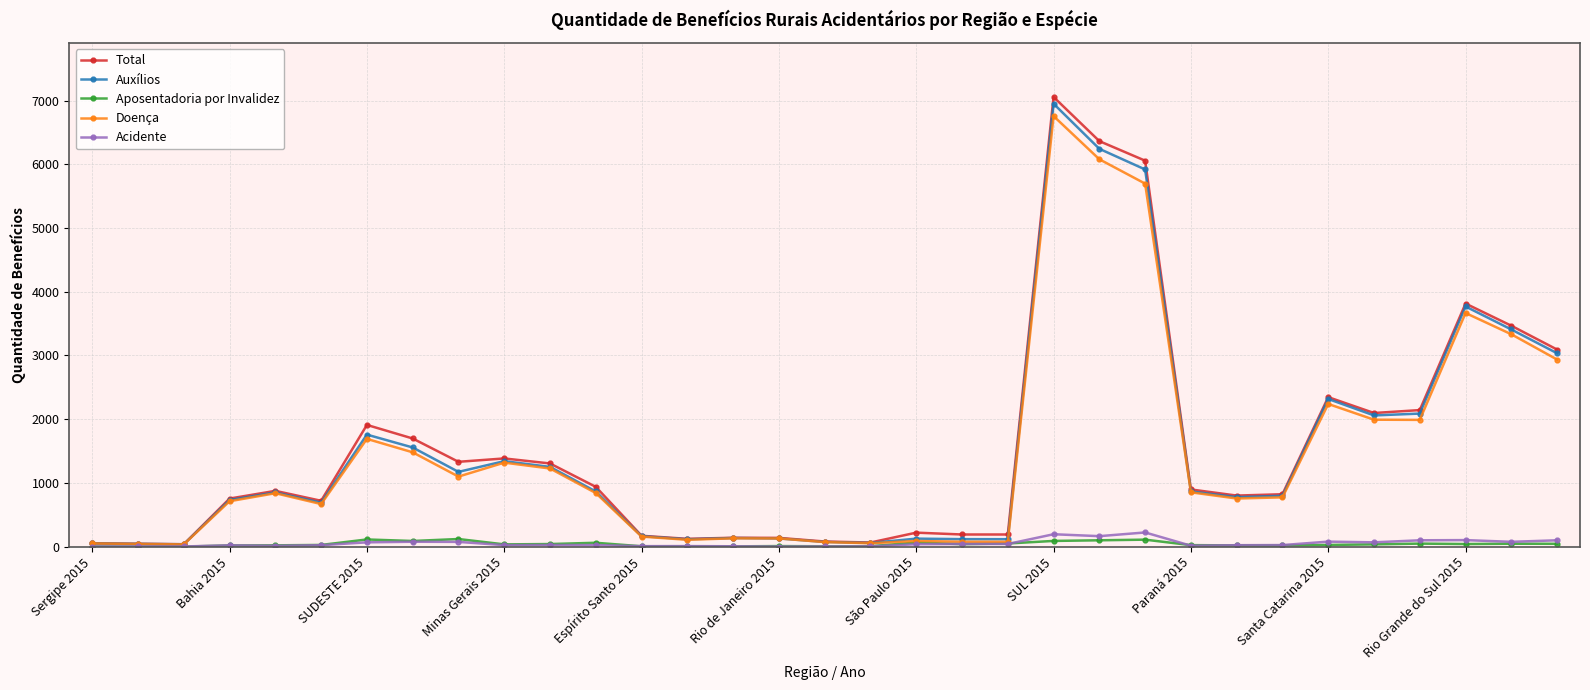

How many values in the Total series are below 875?

16